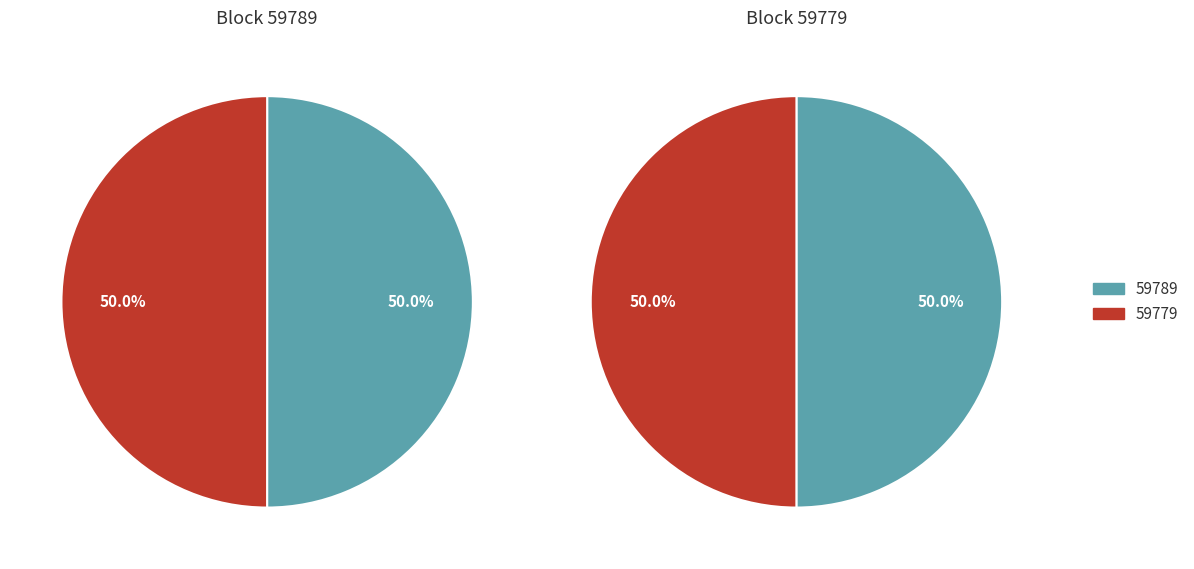

Is the sum of 59779 and 59789 greater than half?

Yes